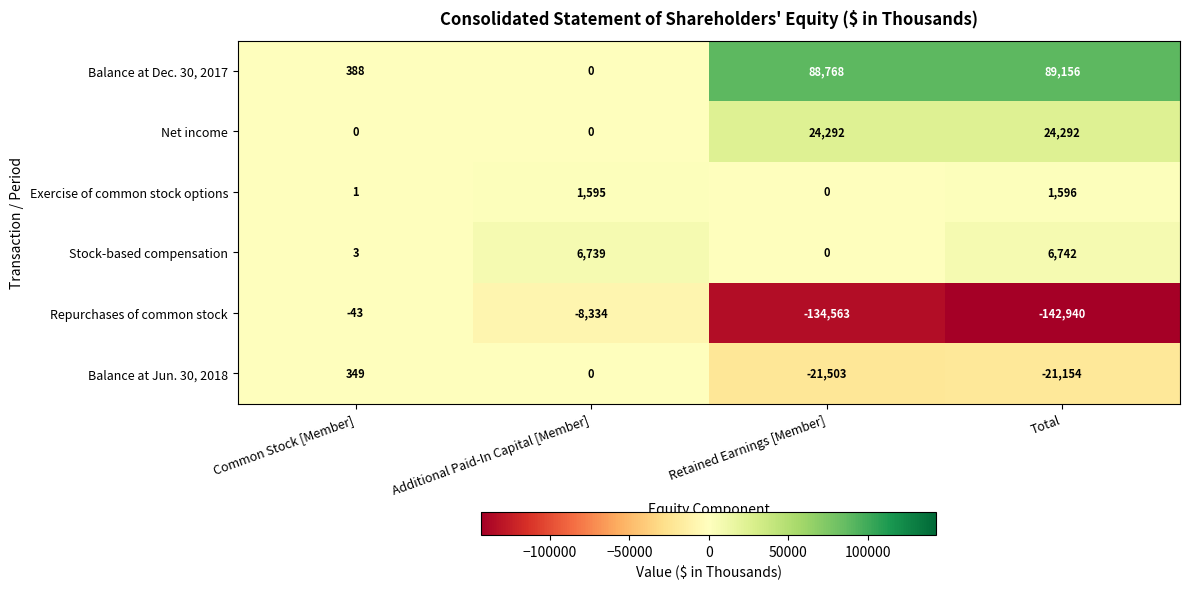

Which series has the largest range (max minus min)?

Repurchases of common stock